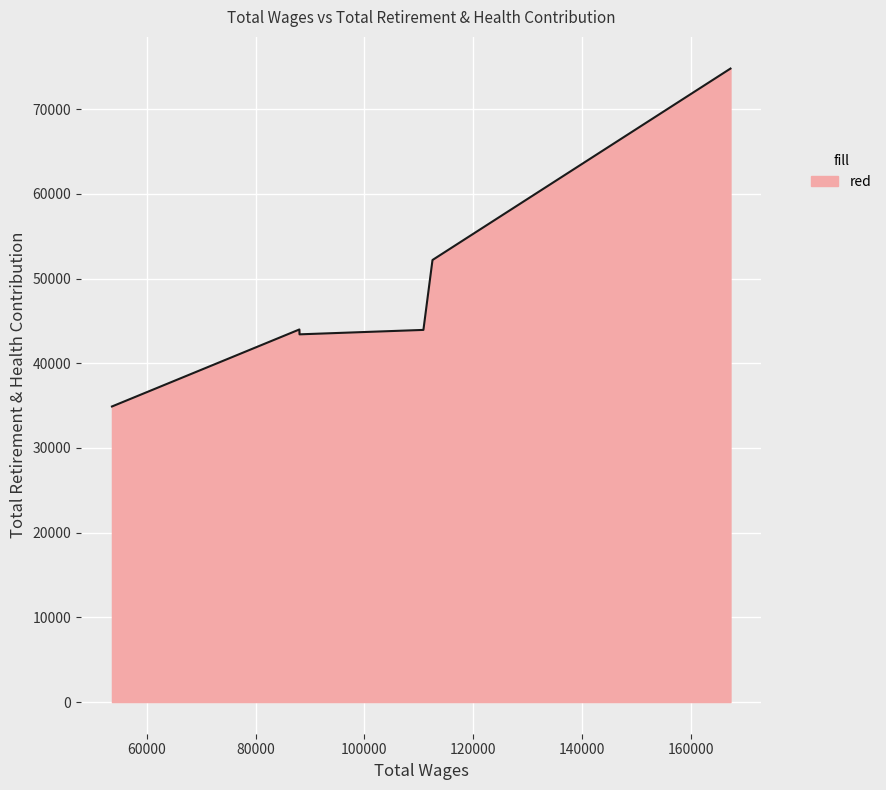

What is the maximum value shown in the chart?

74801